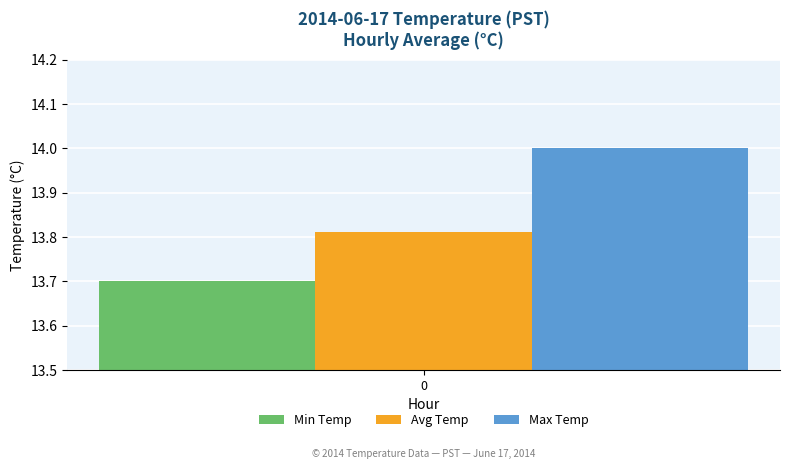

Rank the series by their average value, from lowest to highest.

Min Temp, Avg Temp, Max Temp